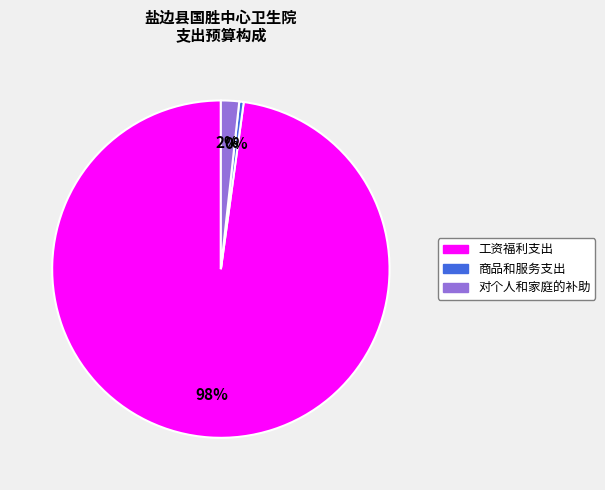

Rank the categories by value from highest to lowest.

工资福利支出, 对个人和家庭的补助, 商品和服务支出